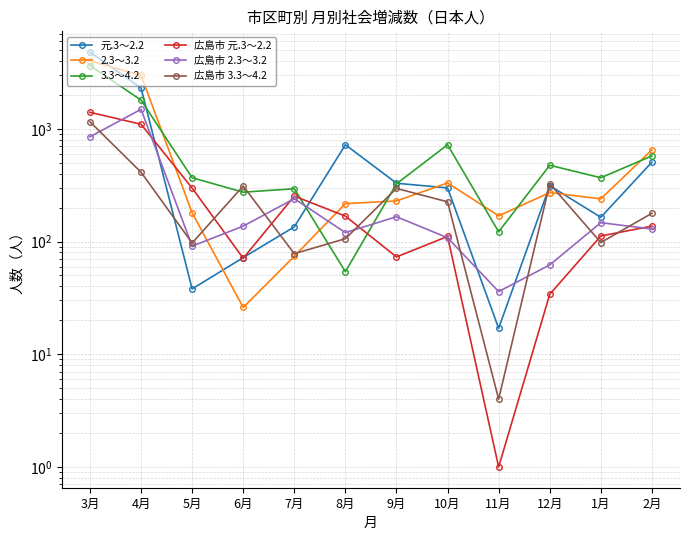

How many values in the 広島市 元.3～2.2 series are below 137?

6